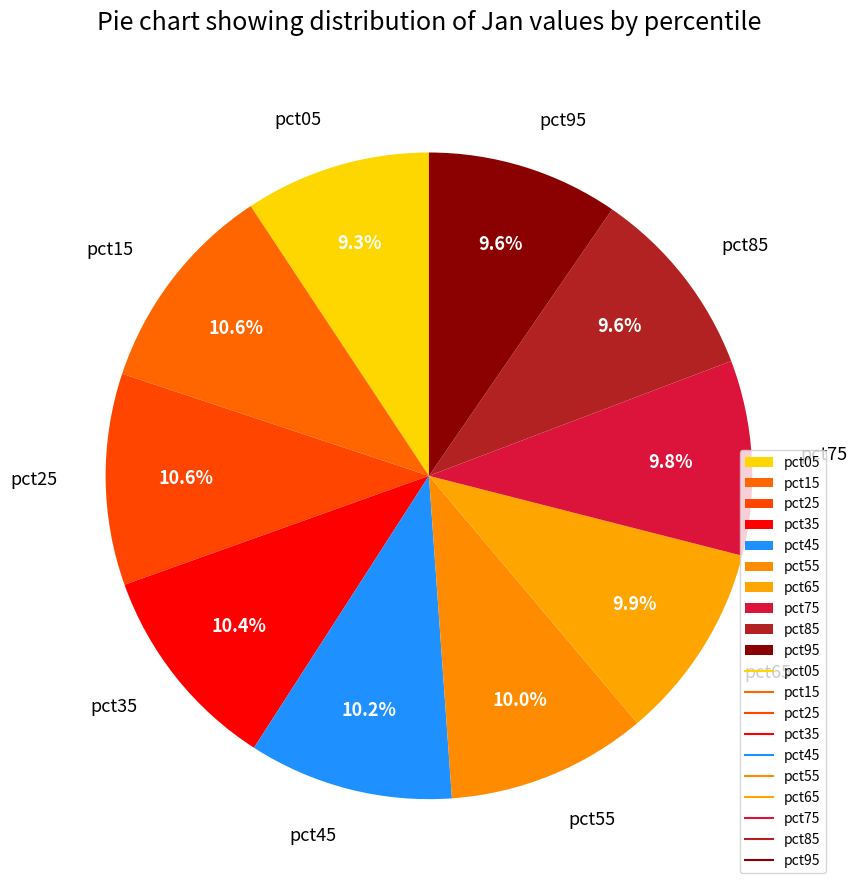

What percentage do pct35 and pct05 together represent?

19.7%